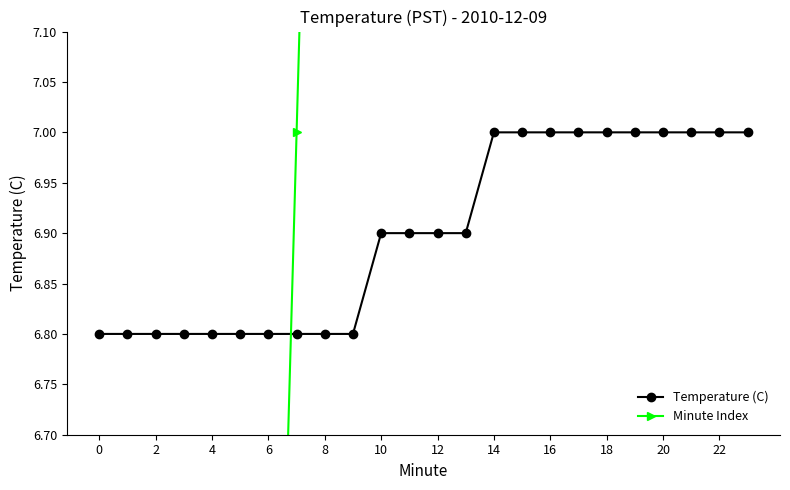

The Minute Index series shows 4.9 at 17. True or false?

False